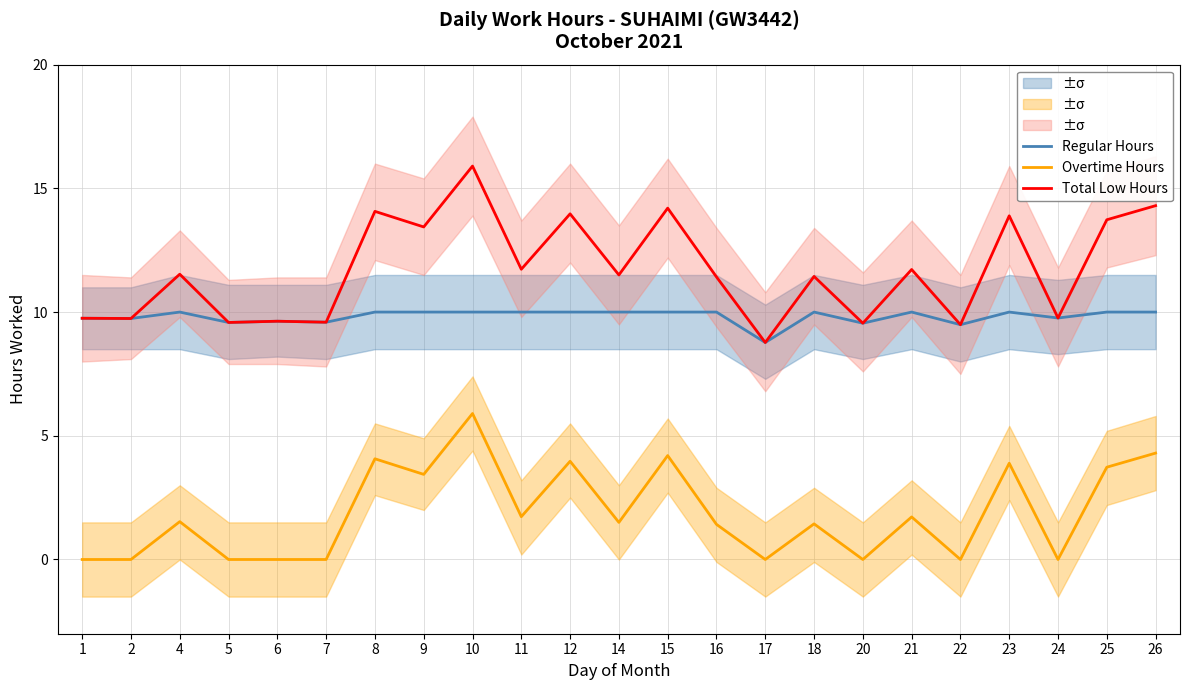

Which category has the lowest value in the Regular Hours series?

17